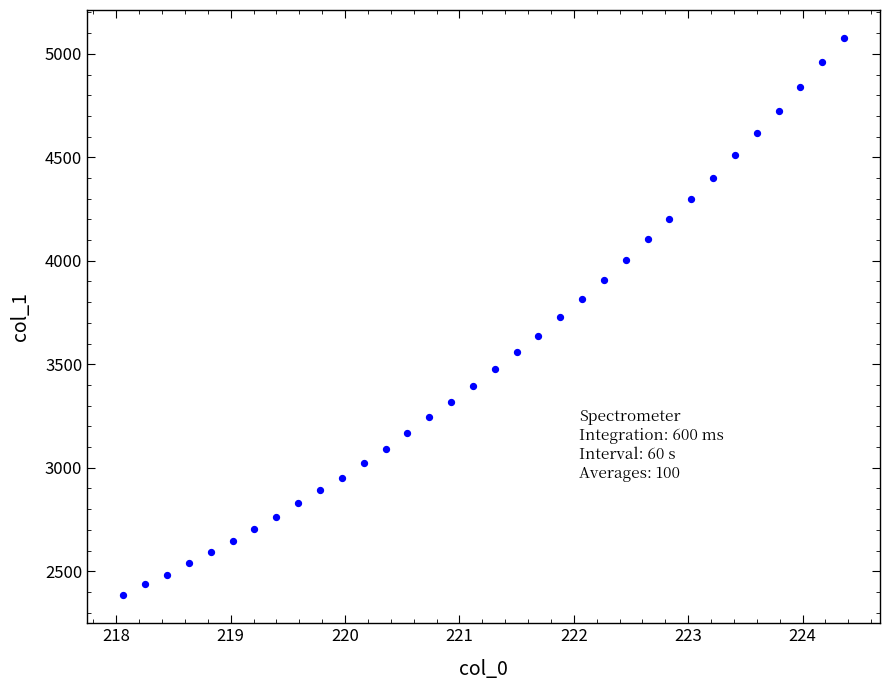

What is the range of X values (max minus min)?

6.3